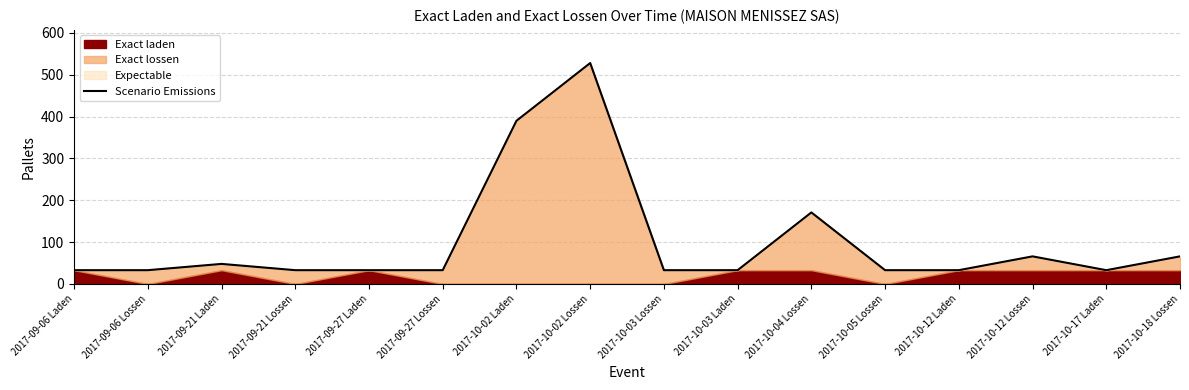

What is the label of the 15th point from the left?

2017-10-17 Laden